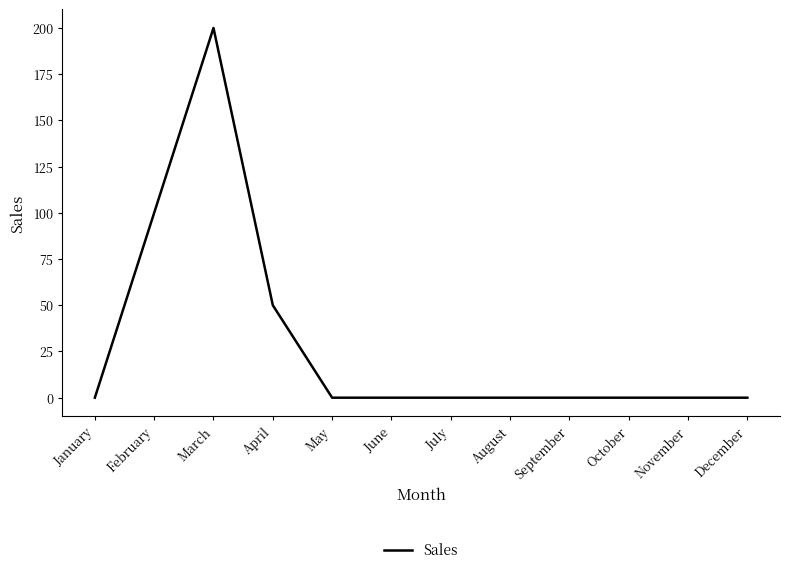

Is it true that the value at March is 200?

True